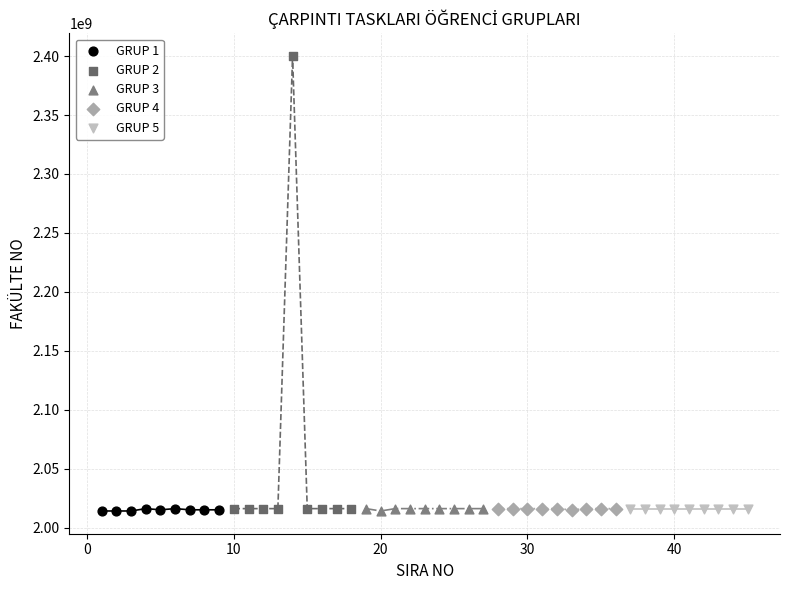

Which series contains the highest Y value?

GRUP 2